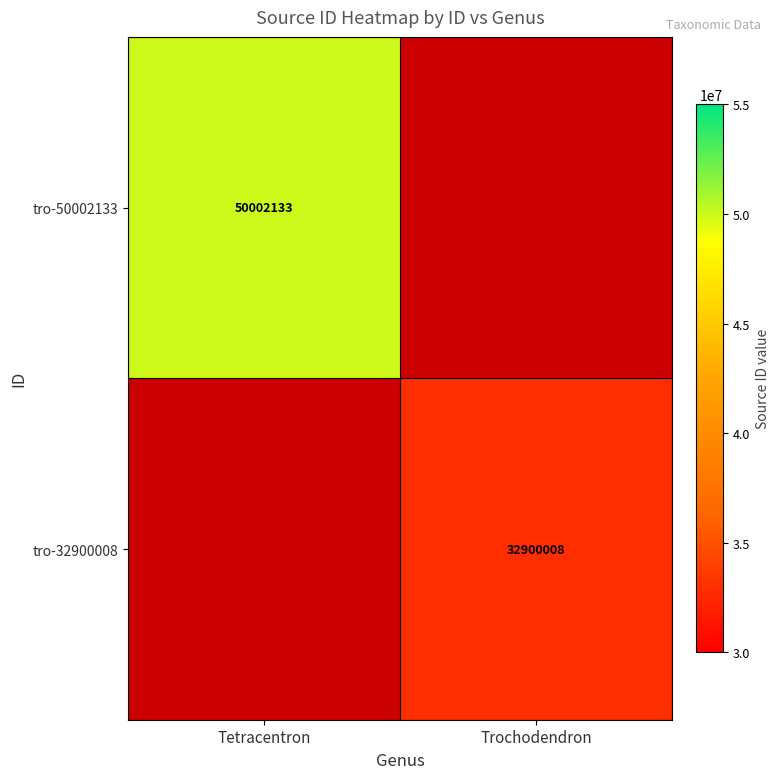

What is the greatest value displayed?

50002133.0